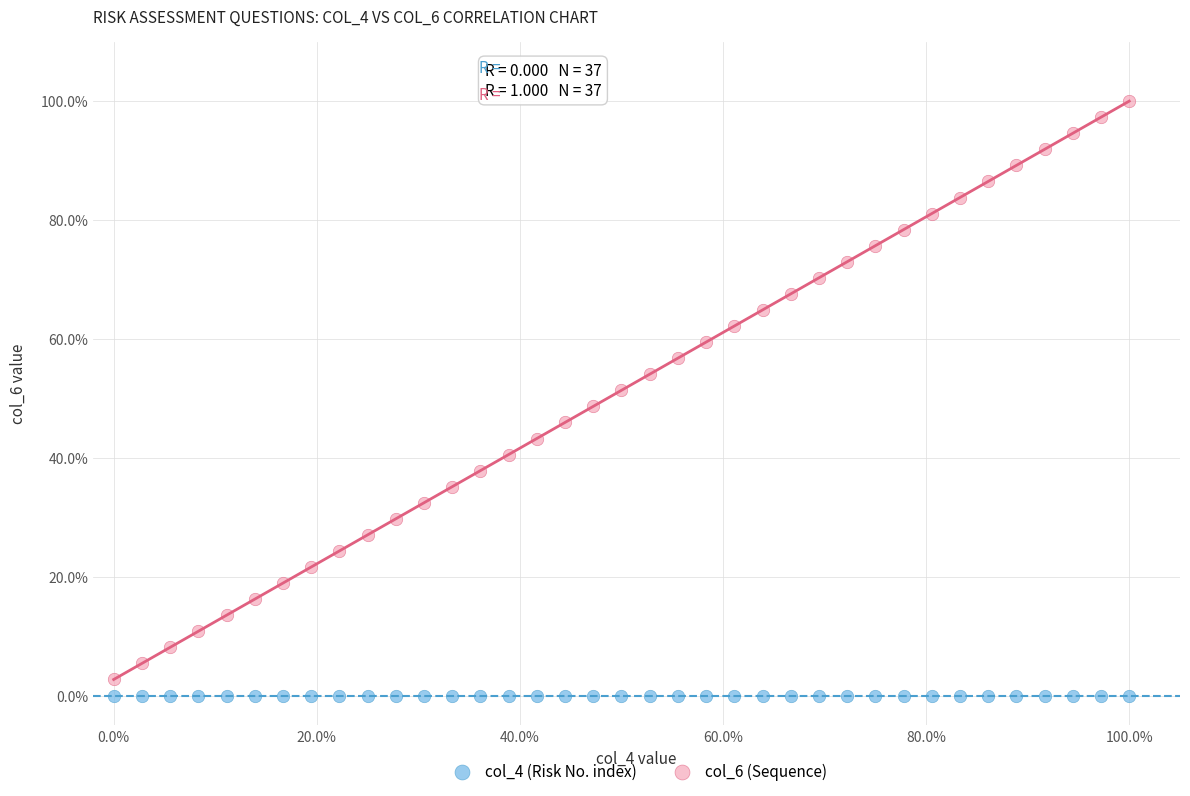

What are all the series names shown in the legend?

col_4 (Risk No. index), col_6 (Sequence)